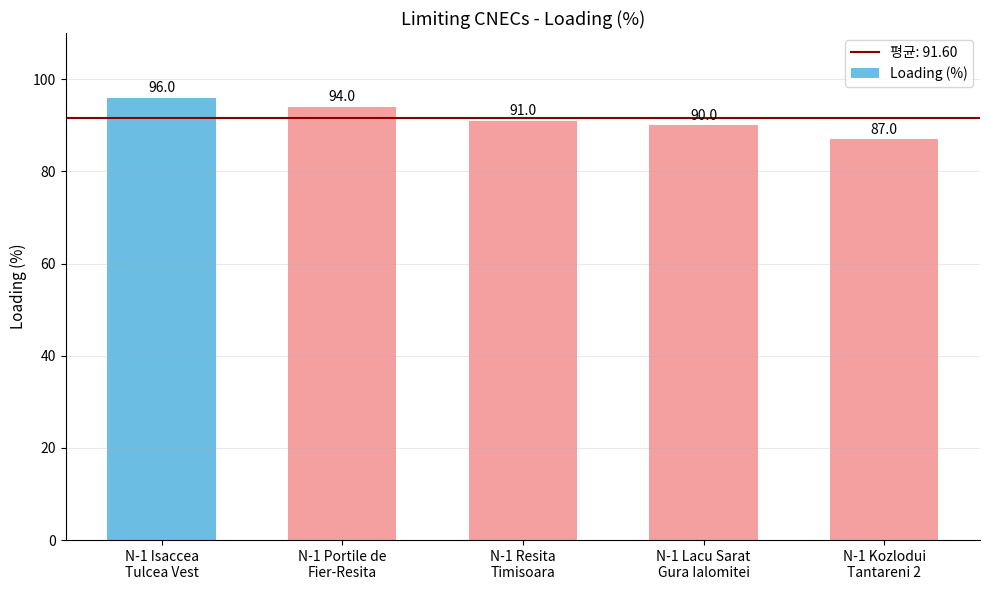

True or false: the data shows 94 at N-1 Portile de
Fier-Resita.

True